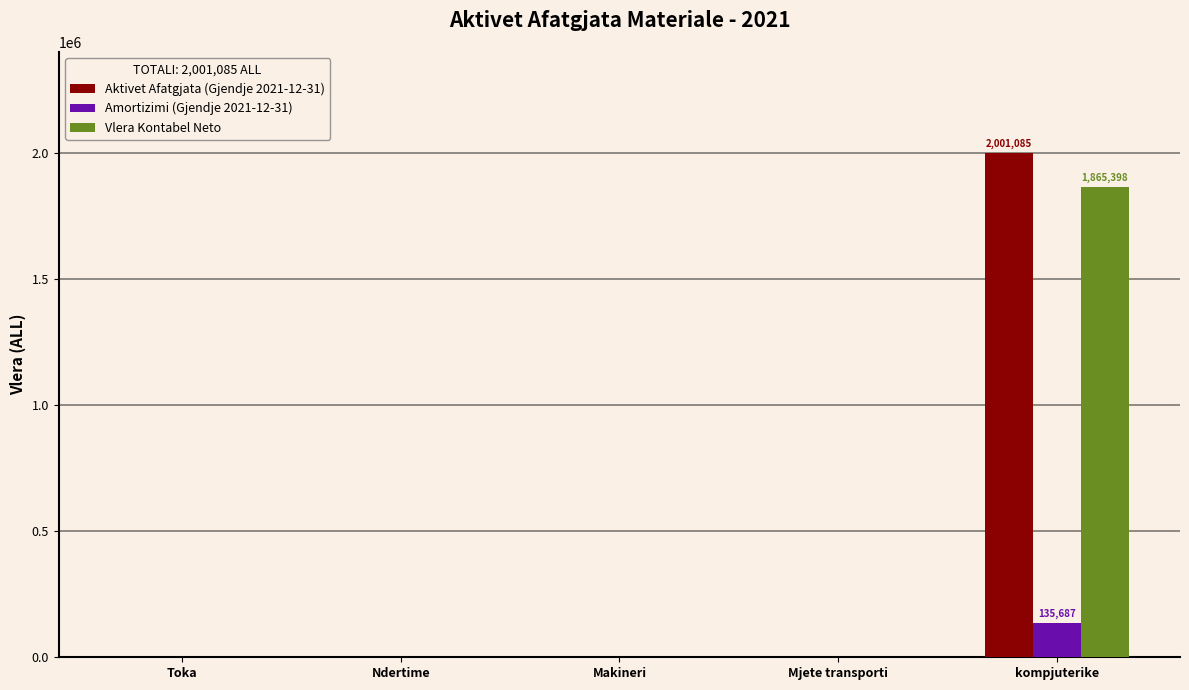

How many data points does each series have?

5